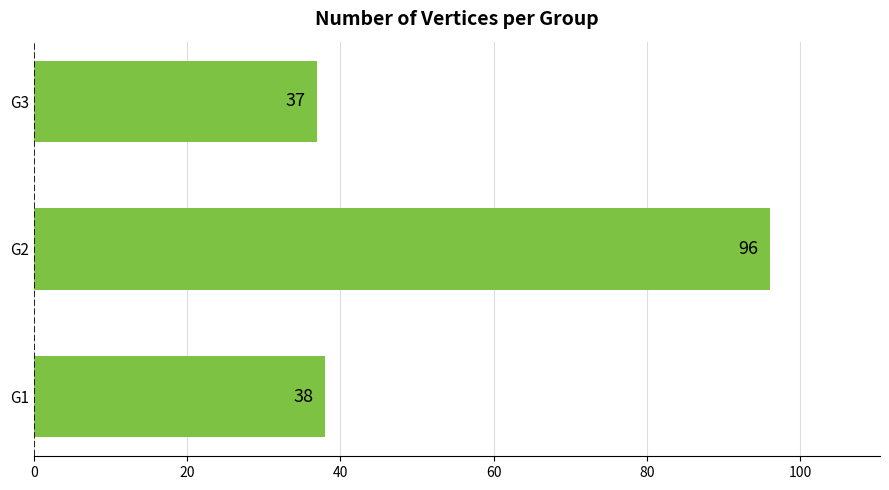

Reading bottom to top, list all the values displayed in this chart.

38	96	37